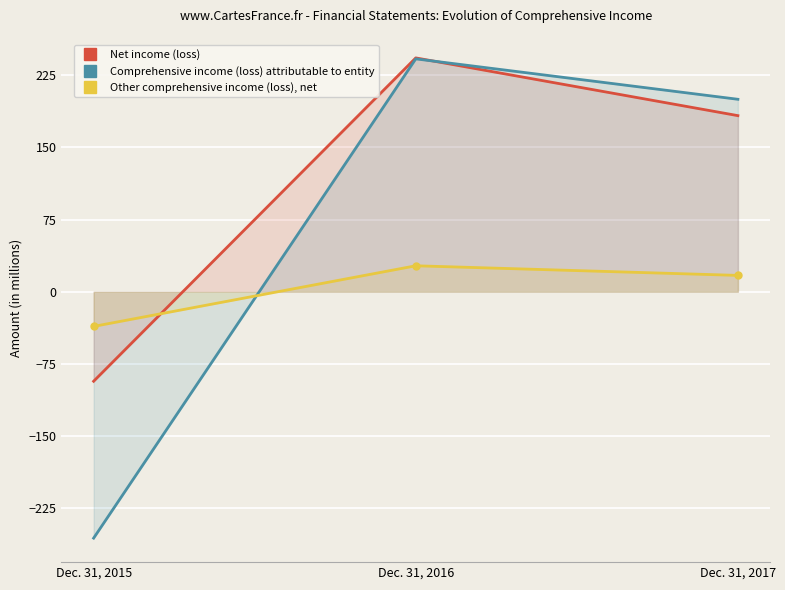

Rank the series at Dec. 31, 2015 from lowest to highest value.

Comprehensive income (loss) attributable to entity, Net income (loss), Other comprehensive income (loss), net